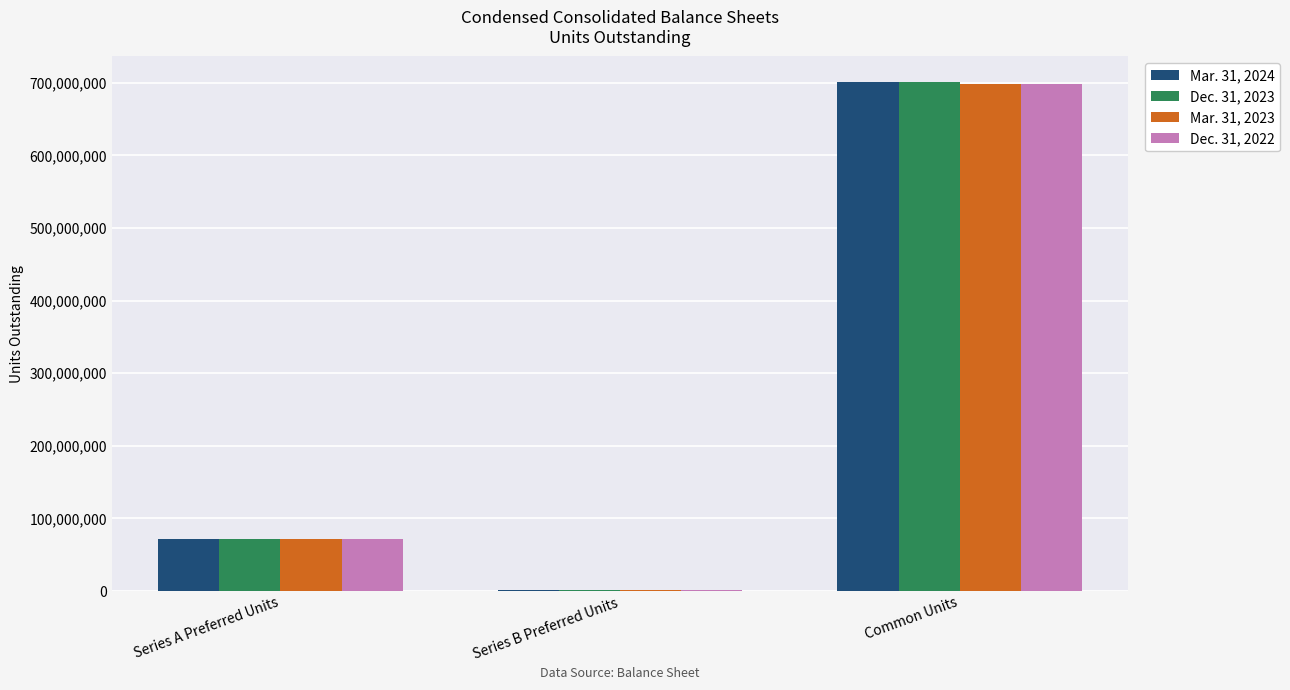

Which series has the widest spread of values?

Mar. 31, 2024